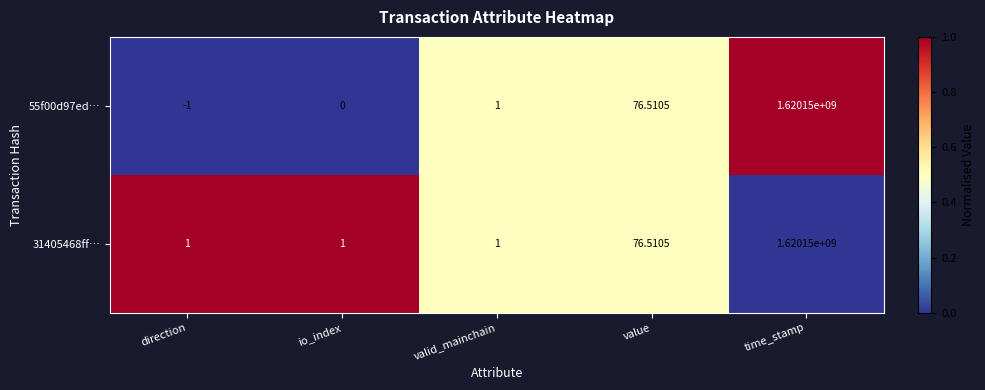

At which category is the sum across all series the highest?

time_stamp